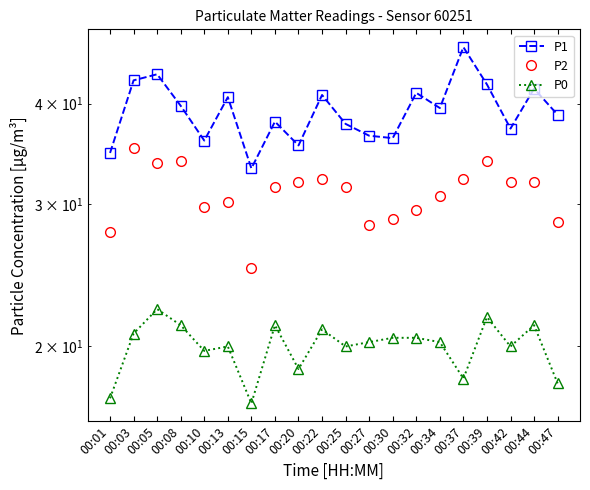

What is the difference between the maximum and minimum values in the P2 series?

10.2